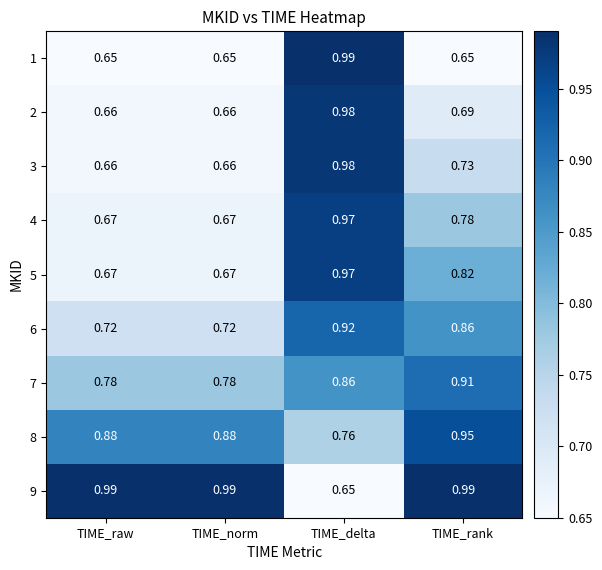

Between TIME_raw and TIME_rank, which series saw the biggest shift?

5